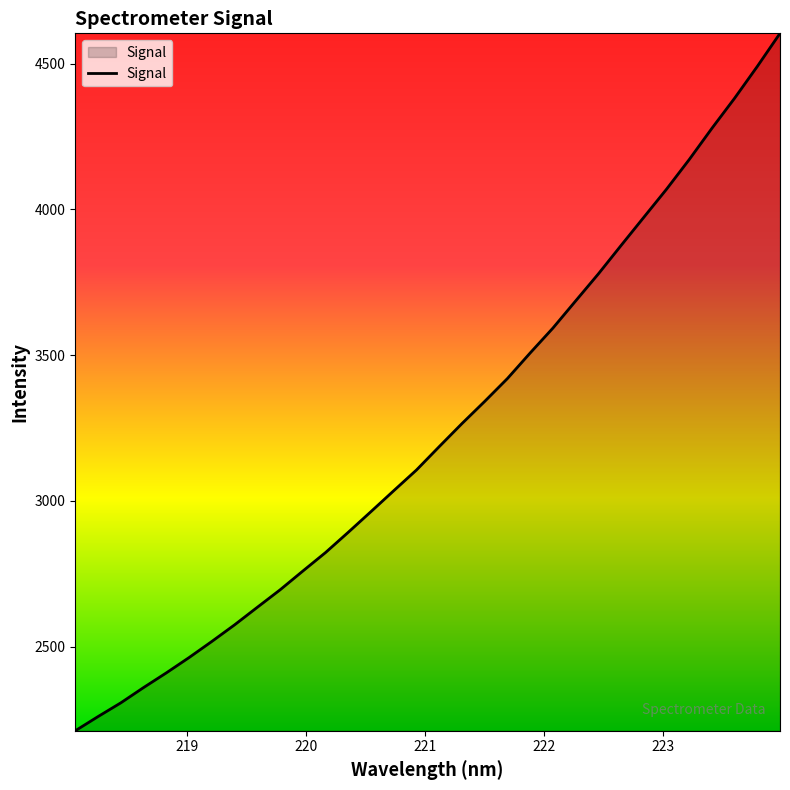

Count the number of categories in the chart.

32